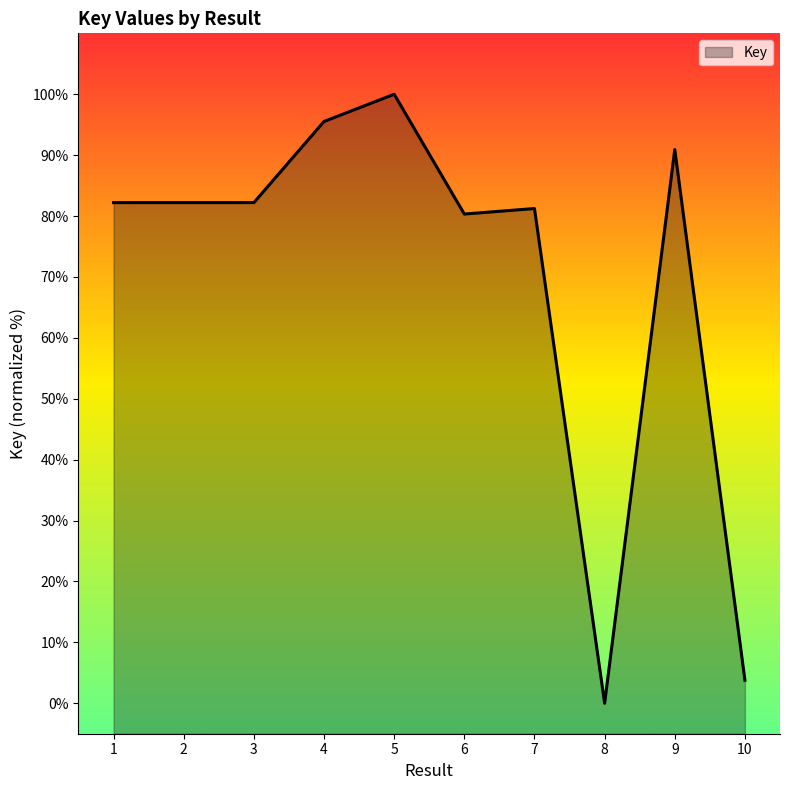

True or false: the data has more than 1 interior local peaks.

True